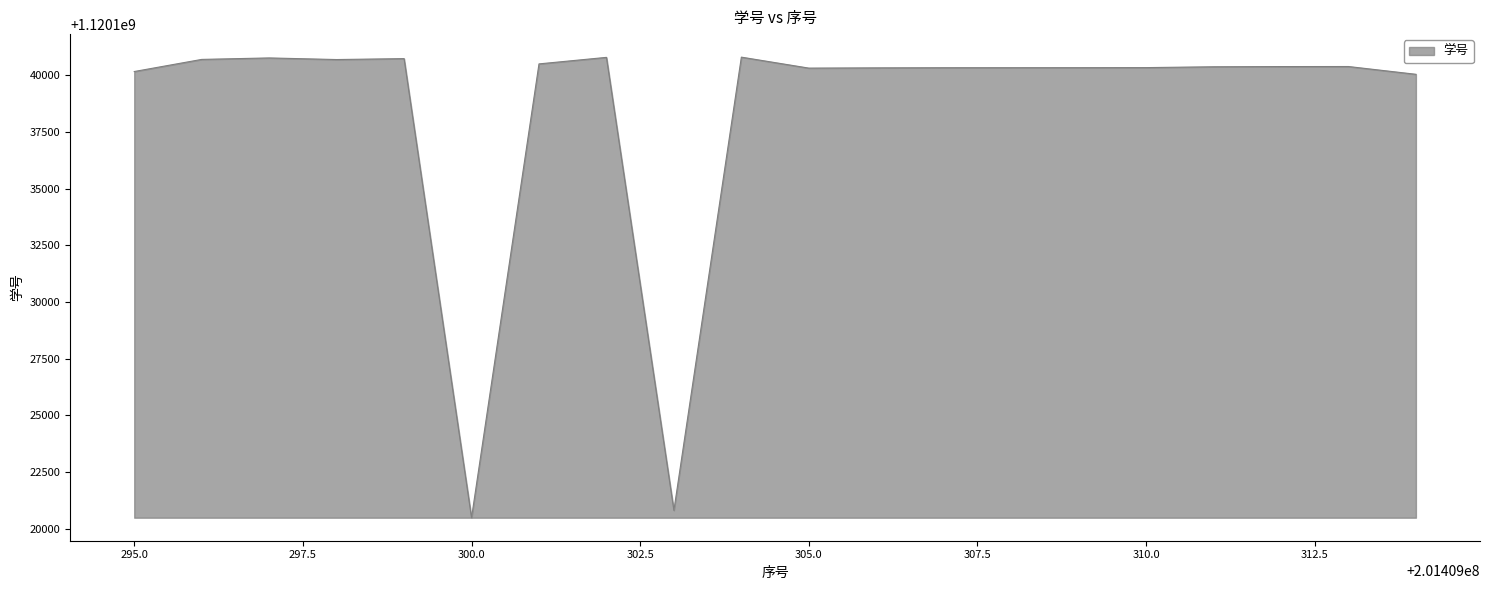

What is the maximum value shown in the chart?

1120140807